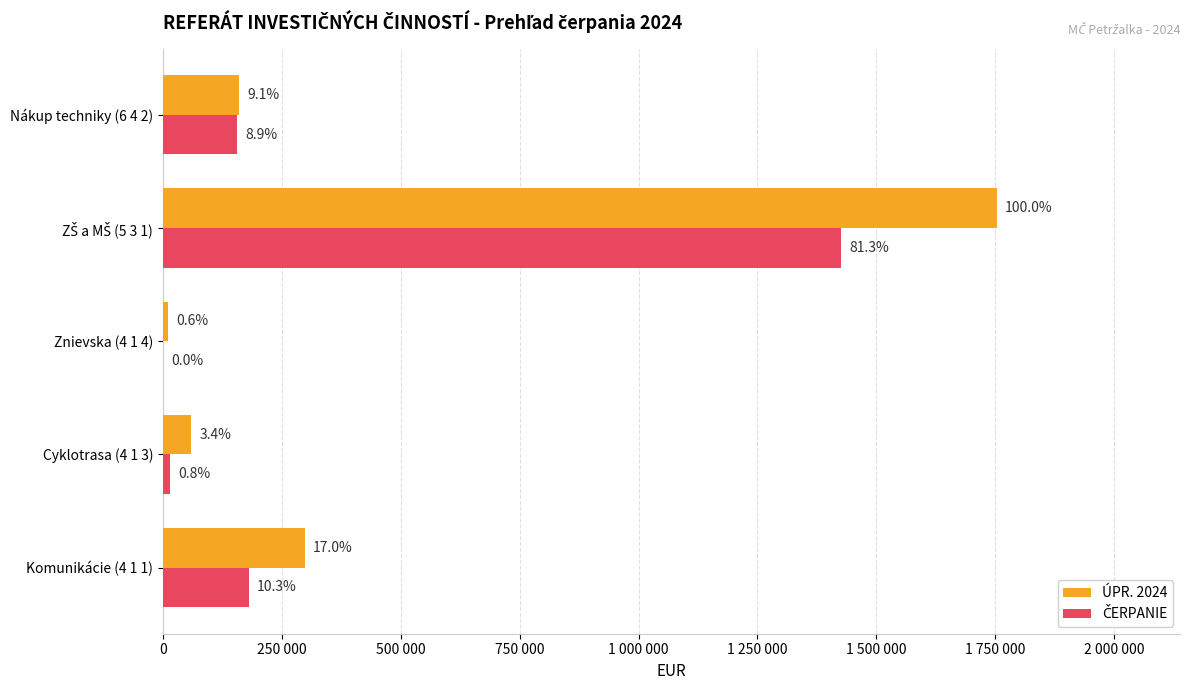

Count the number of data series in this chart.

2